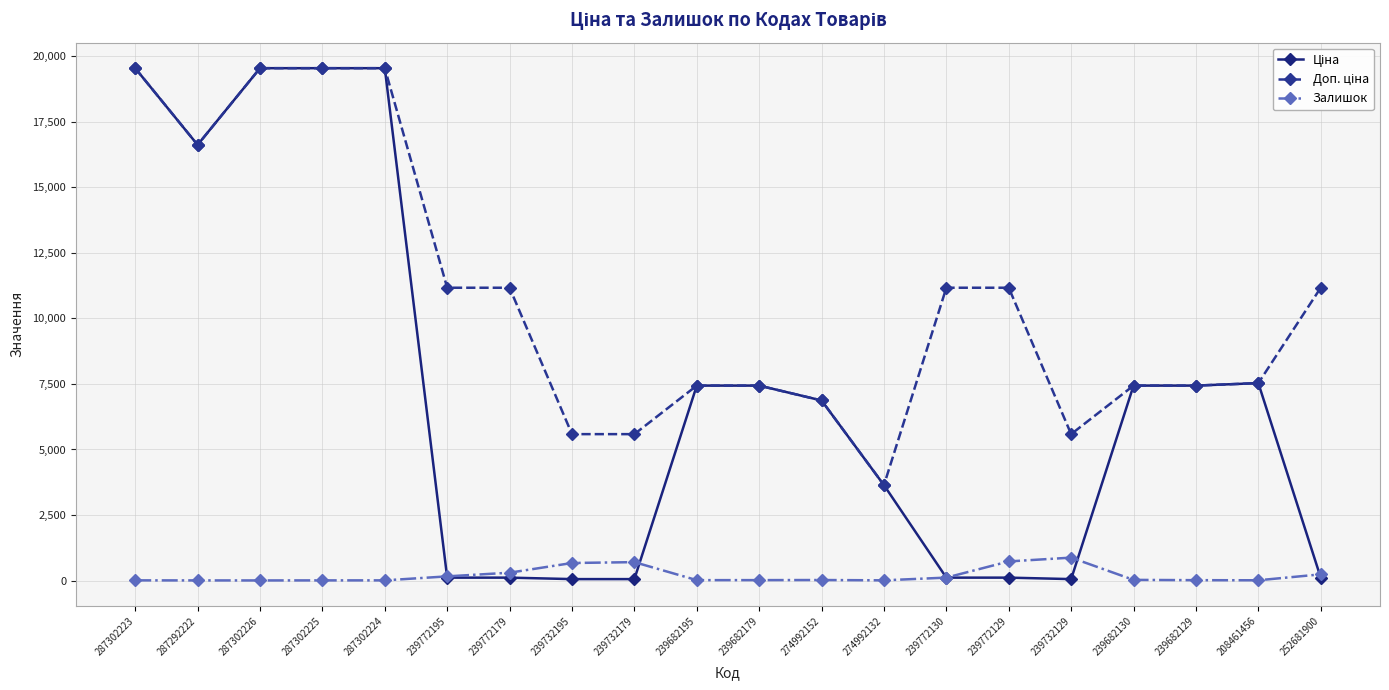

Count the number of data series in this chart.

3